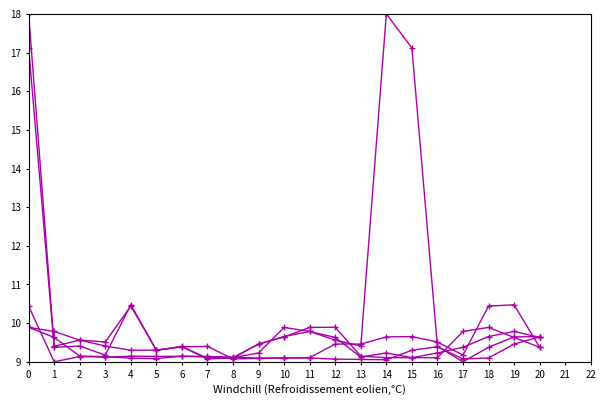

Is this an area chart (filled region under the line)?

No